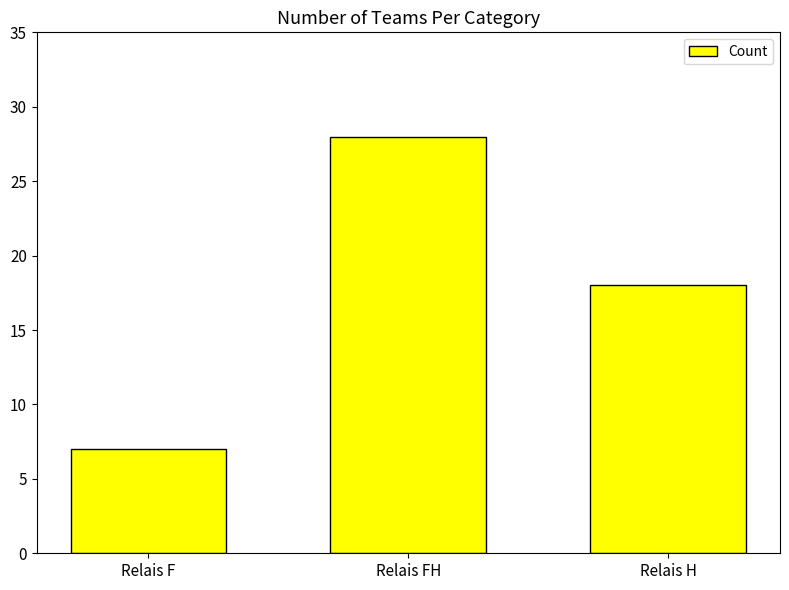

What is the difference between the maximum and minimum values?

21